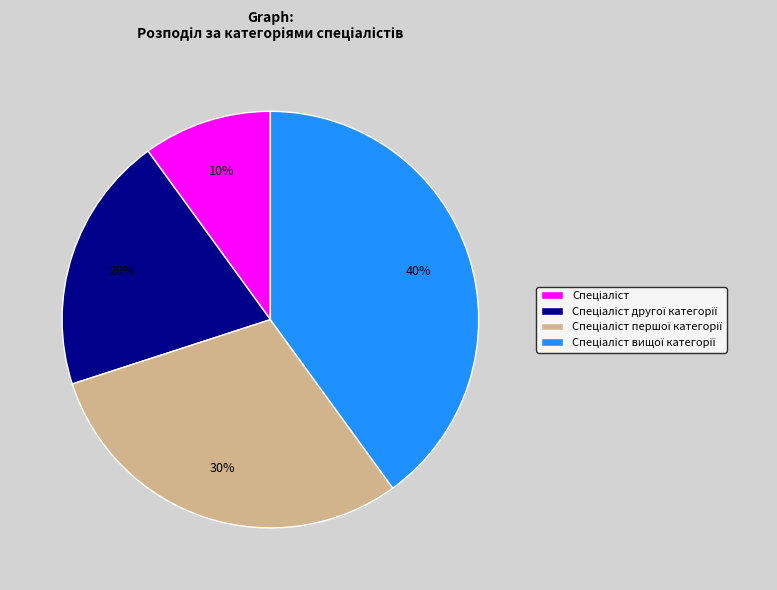

To the nearest percent, what is the average slice percentage?

25%